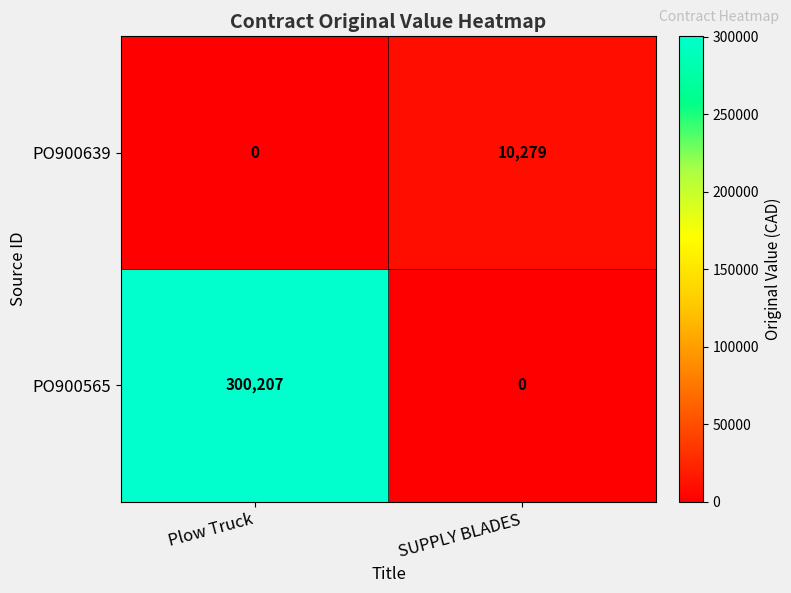

What is the greatest value displayed?

300207